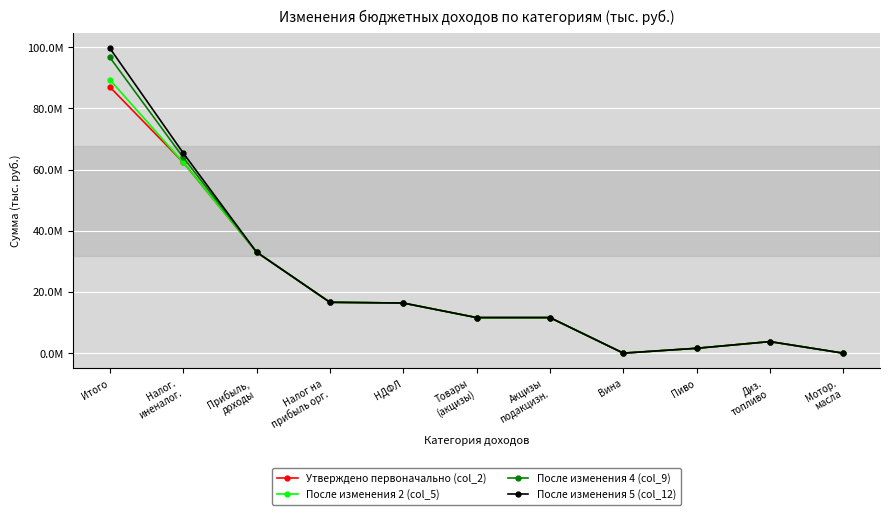

What are all the series names shown in the legend?

Утверждено первоначально (col_2), После изменения 2 (col_5), После изменения 4 (col_9), После изменения 5 (col_12)